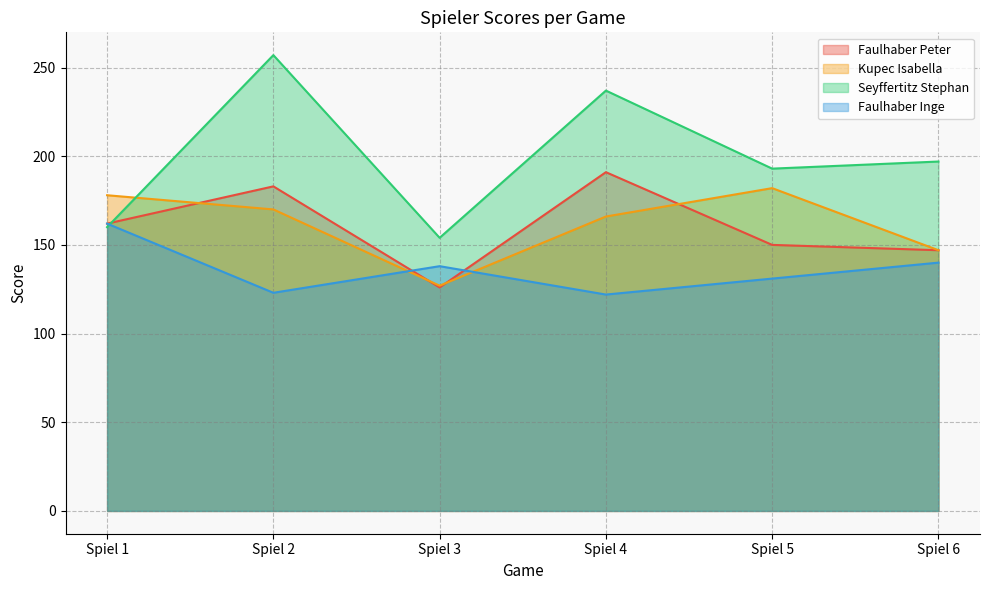

Is it true that Kupec Isabella equals 182 at Spiel 5?

True